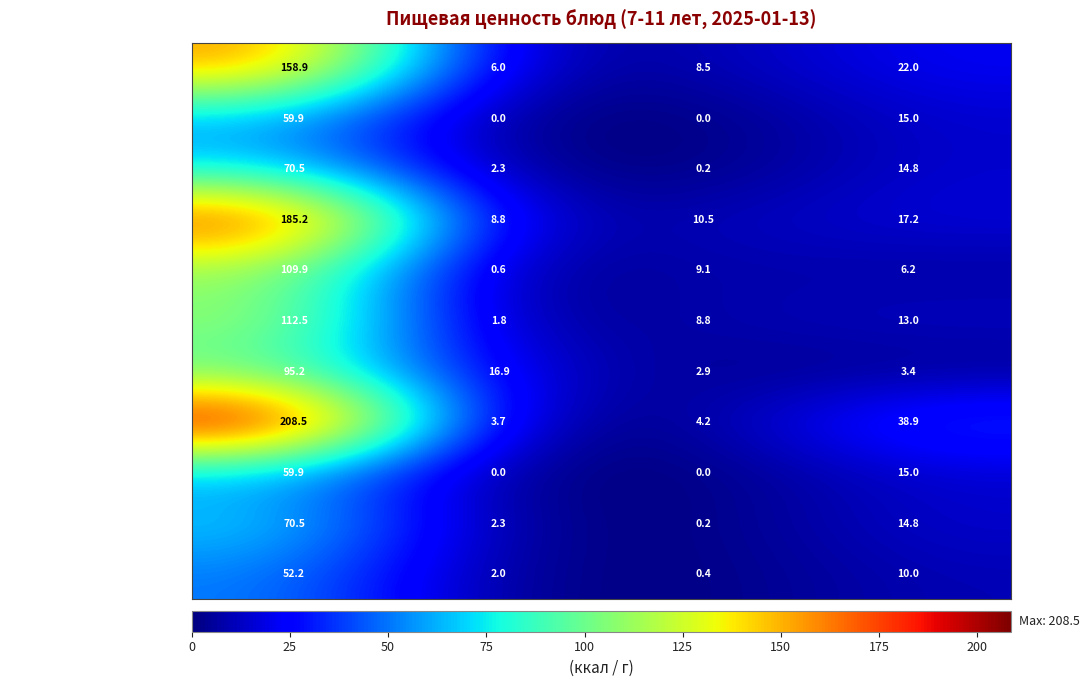

Which series has the largest total across all categories?

Рис отварной с маслом